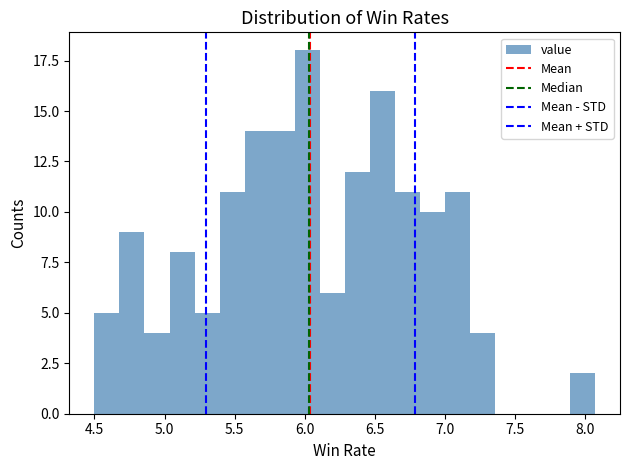

Around what value on the x-axis is the tallest bar? Give the approximate position of its centre, as read against the axis.

6.00